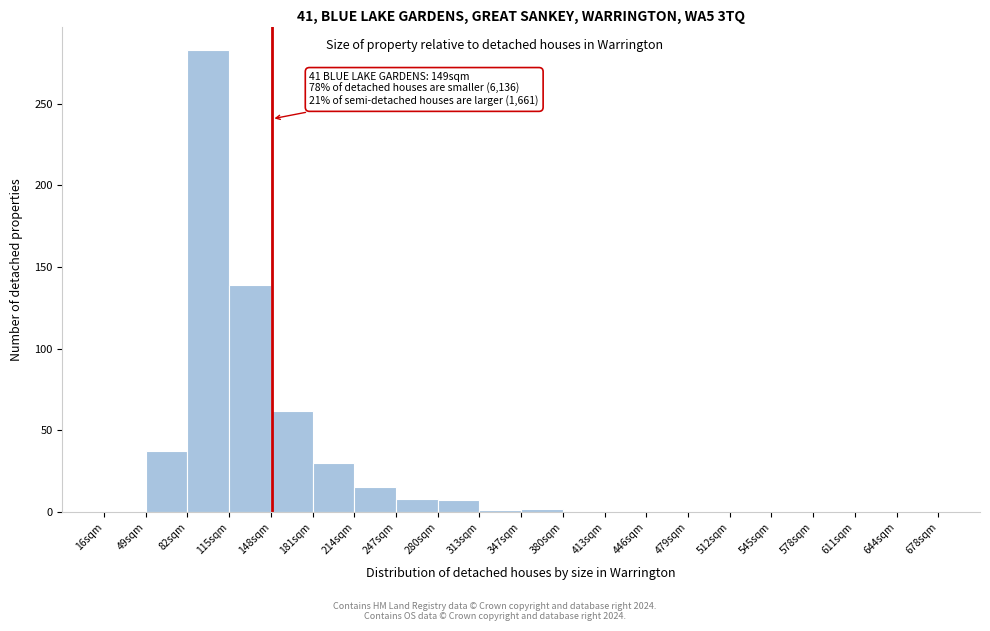

Which range on the x-axis has the tallest bar?

80 to 115